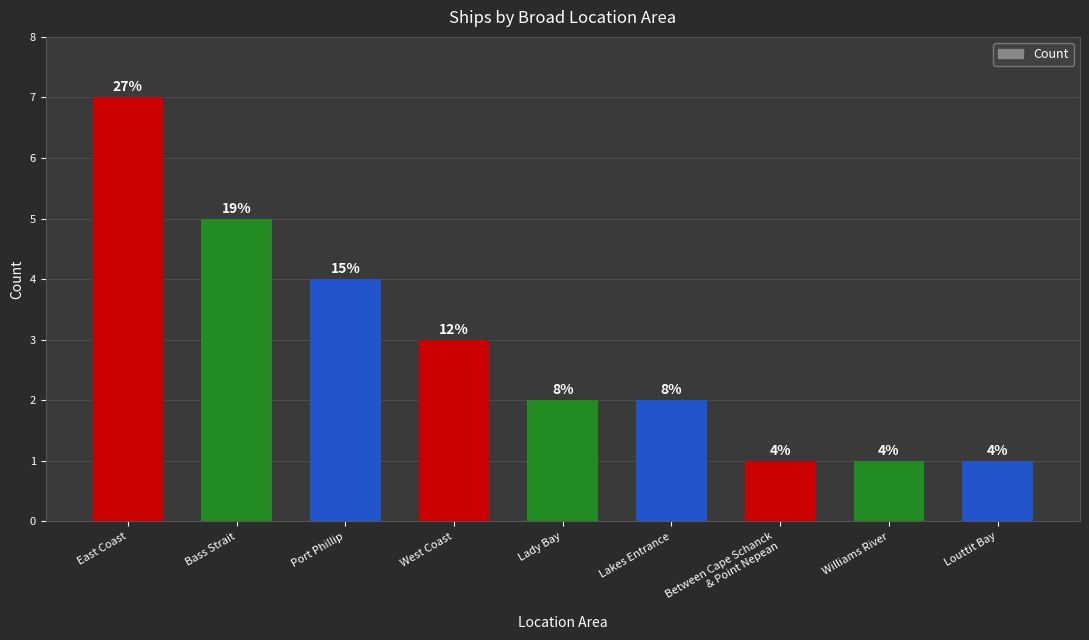

What is the change in value from East Coast to Between Cape Schanck
& Point Nepean?

-6